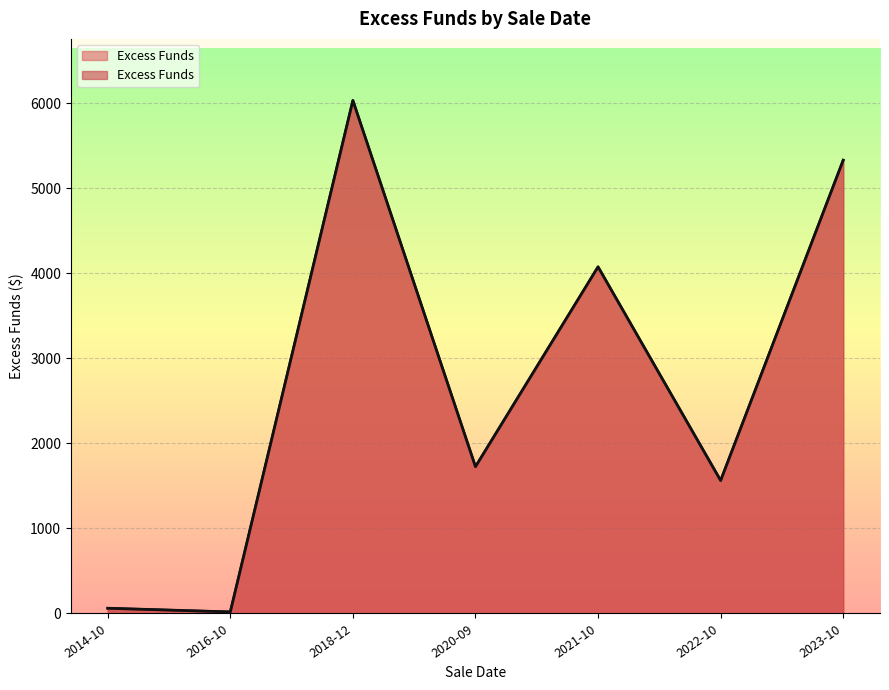

At which category does the data reach its first local valley?

2016-10-04